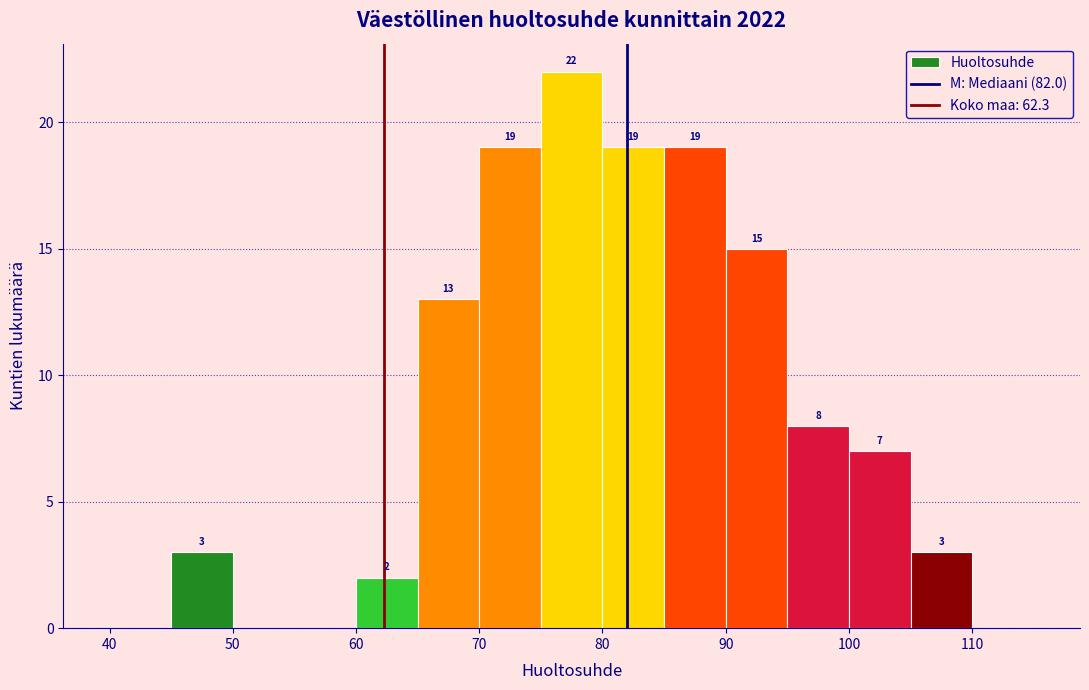

Which range on the x-axis has the tallest bar?

75 to 80